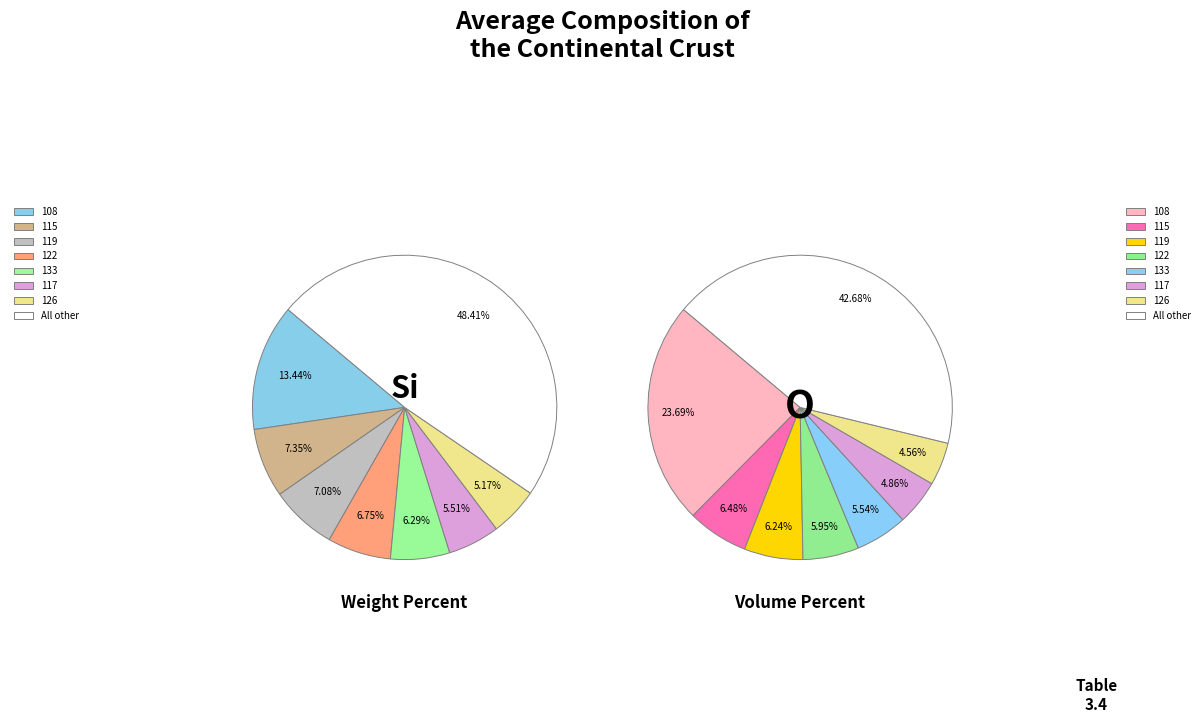

Is there a majority slice in this chart?

No